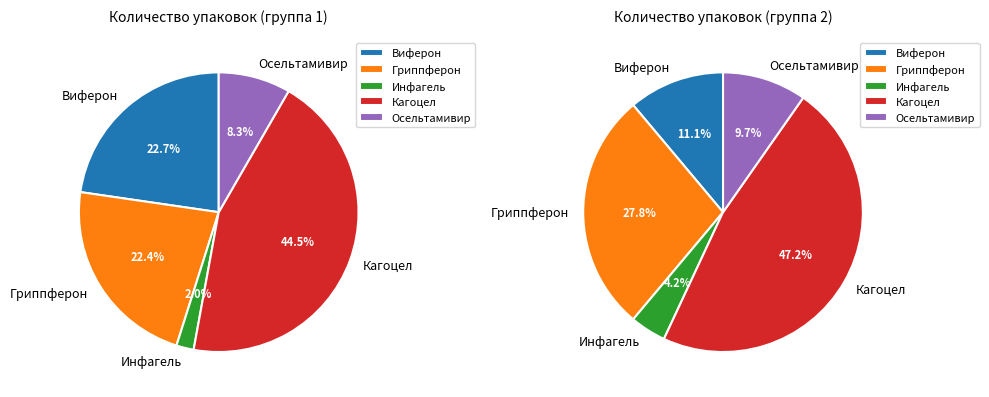

Between Осельтамивир and Виферон, which is larger?

Виферон